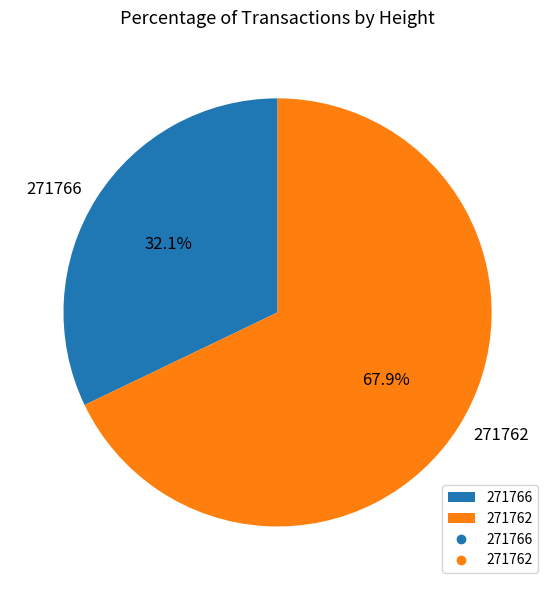

Rank the categories by value from lowest to highest.

271766, 271762